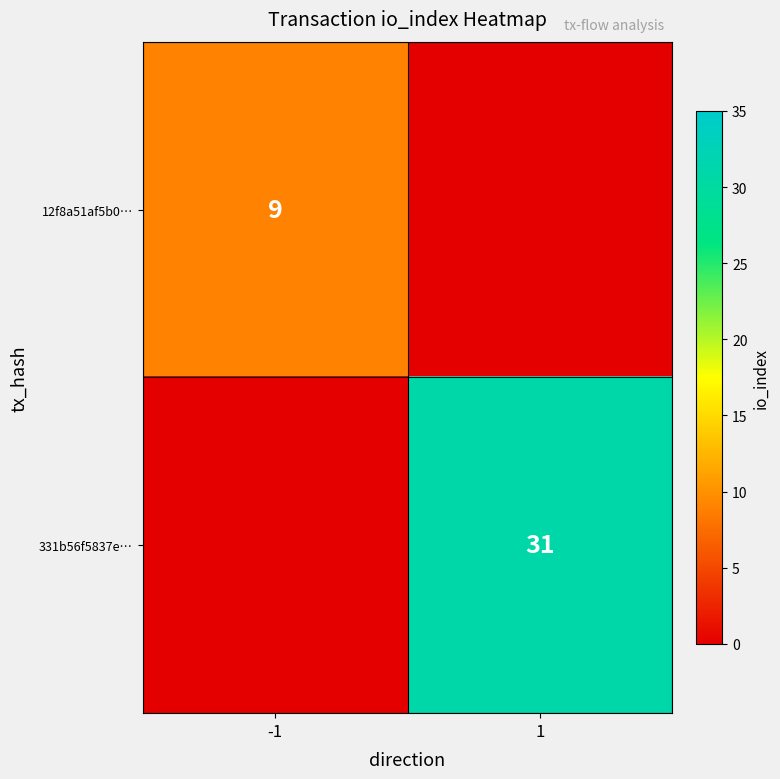

Is it true that 12f8a51af5b0… equals 13 at -1?

False